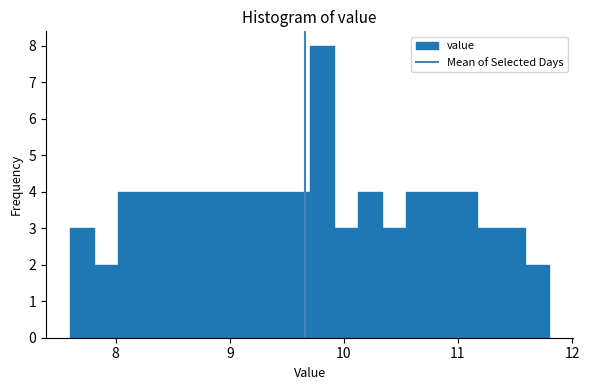

Around what value on the x-axis is the tallest bar? Give the approximate position of its centre, as read against the axis.

9.8